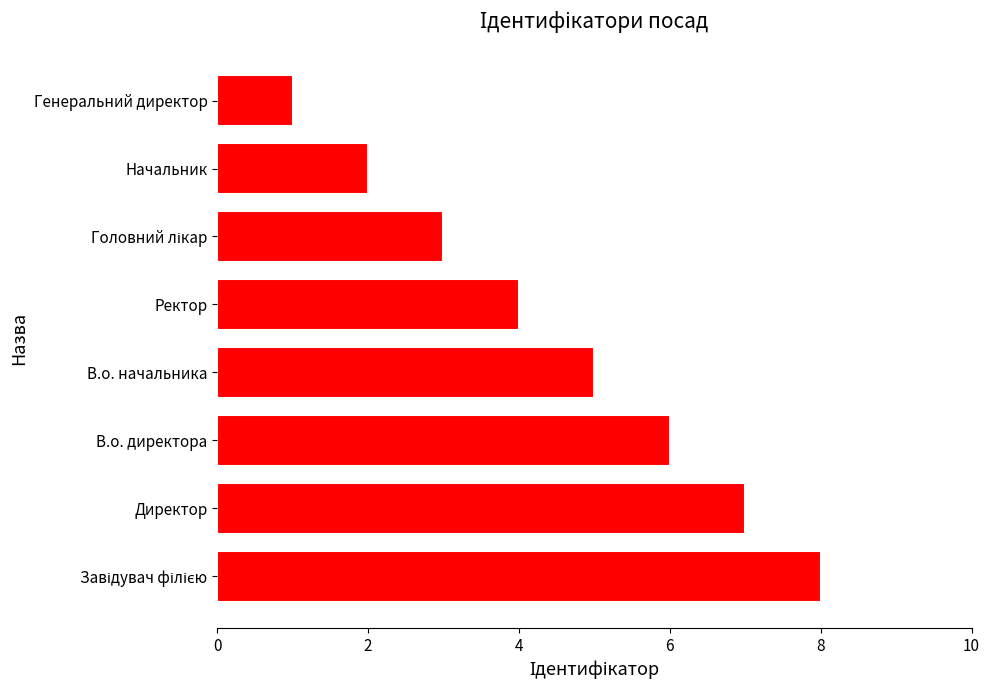

What is the difference between the second highest and minimum values?

6